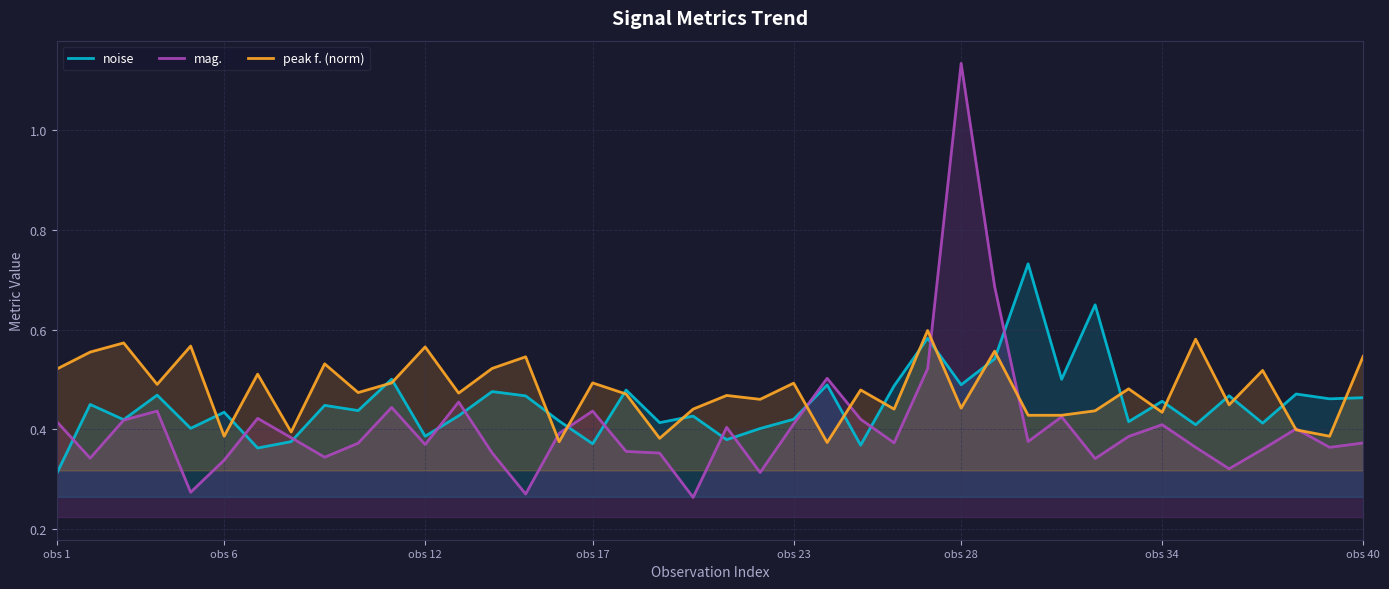

How many intersections are there between mag. and noise?

13